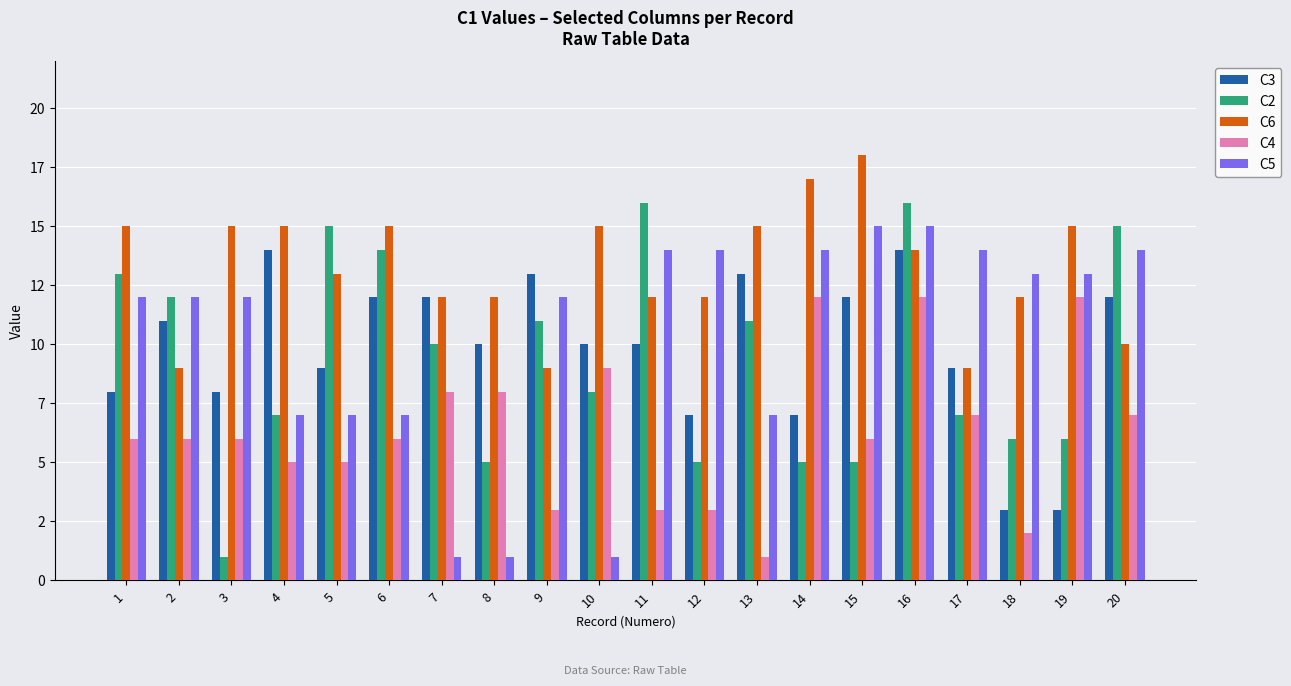

Which series has the largest total across all categories?

C6